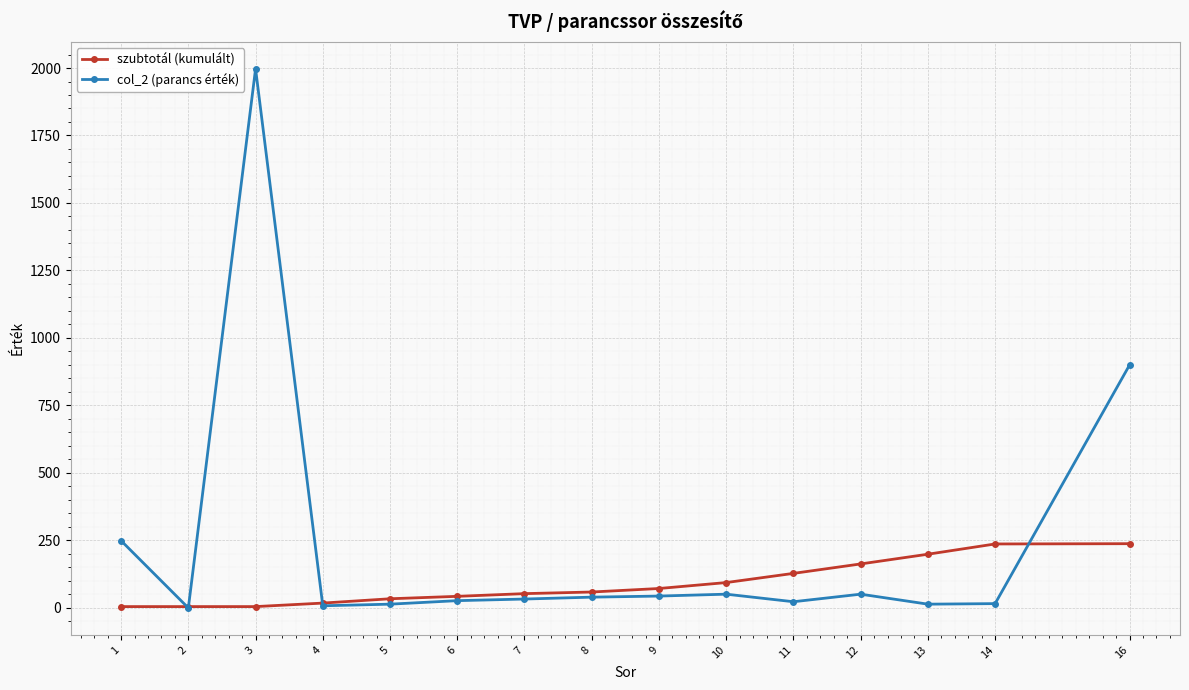

True or false: col_2 (parancs érték) has more than 2 interior local peaks.

True